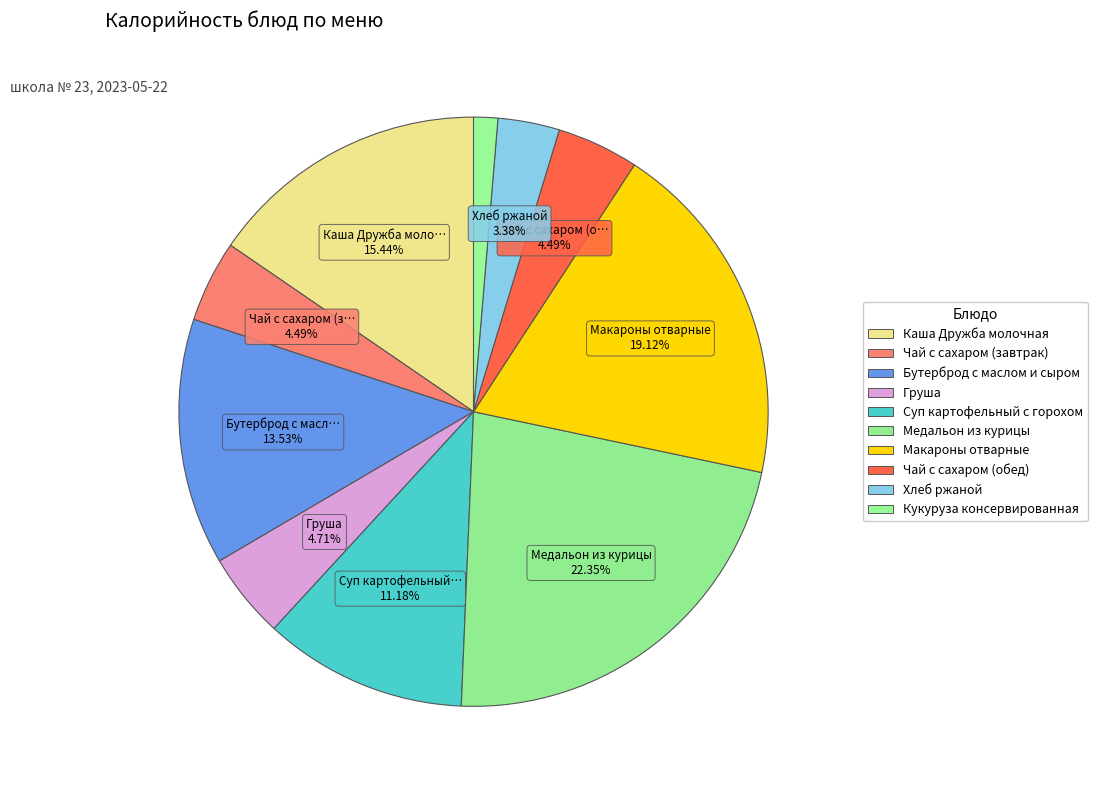

Is it true that Медальон из курицы is 9% of the pie?

False